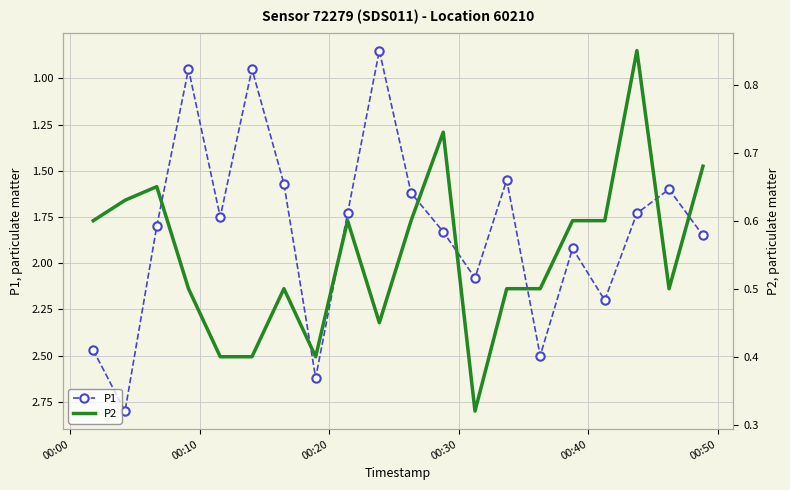

True or false: P2 and P1 intersect in this chart.

False